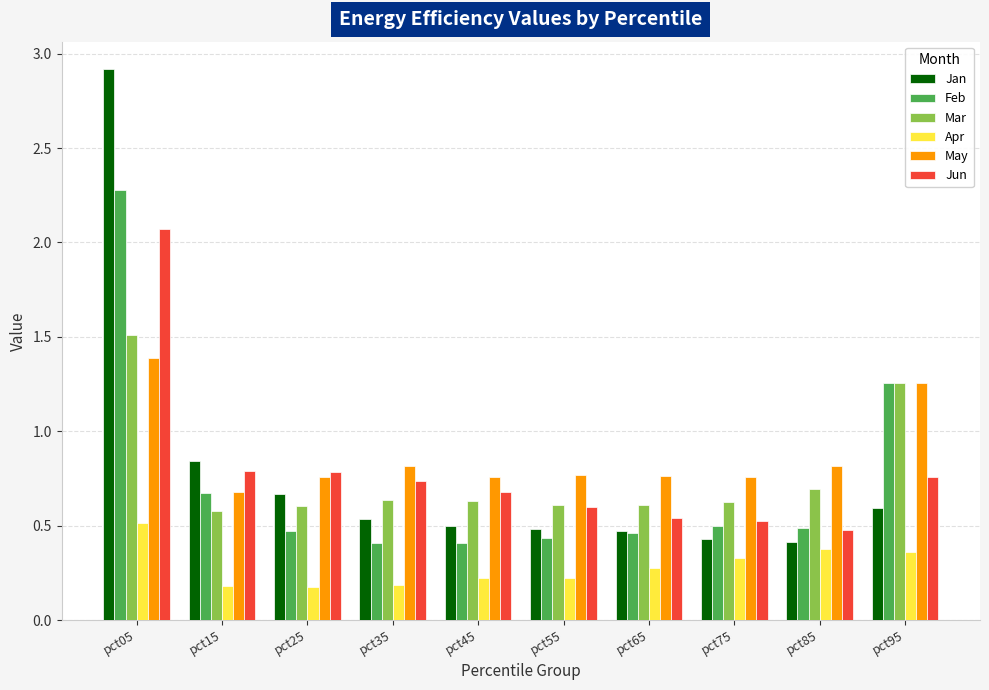

What is the sum of all Feb values?

7.4